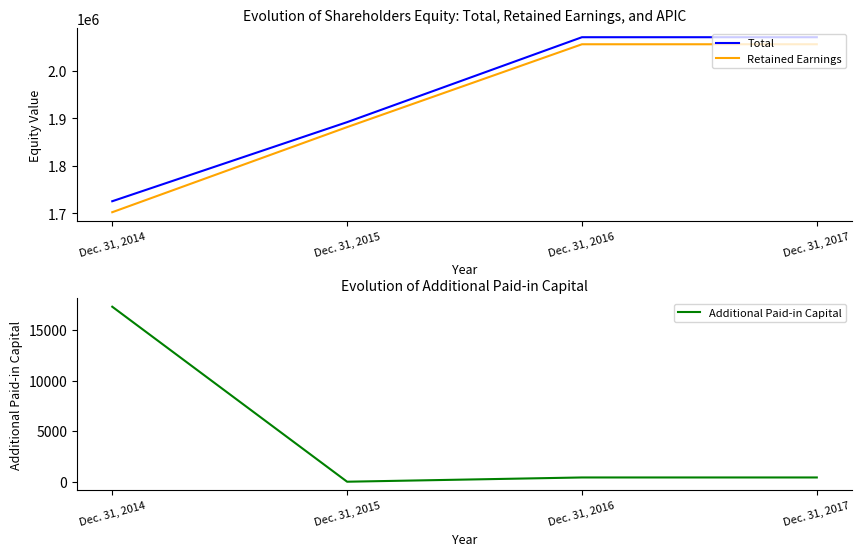

How many lines are shown in the chart?

3